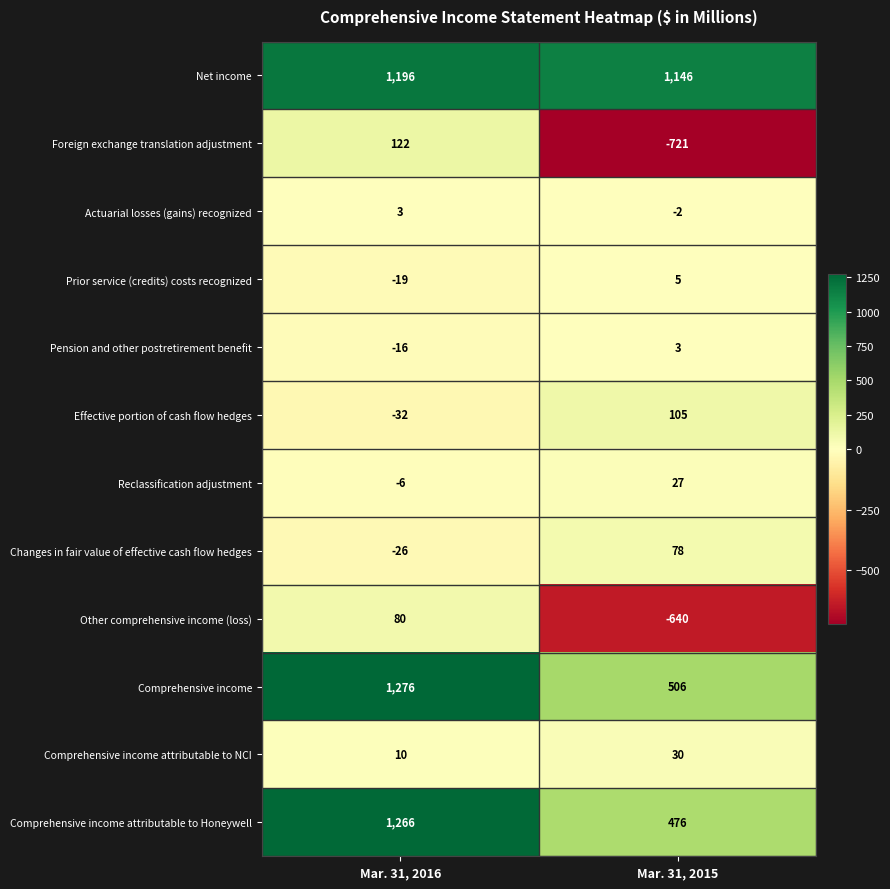

Reading left to right, what are all the values shown in this chart?

Net income: Mar. 31, 2016=1196	Mar. 31, 2015=1146
Foreign exchange translation adjustment: Mar. 31, 2016=122	Mar. 31, 2015=-721
Actuarial losses (gains) recognized: Mar. 31, 2016=3	Mar. 31, 2015=-2
Prior service (credits) costs recognized: Mar. 31, 2016=-19	Mar. 31, 2015=5
Pension and other postretirement benefit: Mar. 31, 2016=-16	Mar. 31, 2015=3
Effective portion of cash flow hedges: Mar. 31, 2016=-32	Mar. 31, 2015=105
Reclassification adjustment: Mar. 31, 2016=-6	Mar. 31, 2015=27
Changes in fair value of effective cash flow hedges: Mar. 31, 2016=-26	Mar. 31, 2015=78
Other comprehensive income (loss): Mar. 31, 2016=80	Mar. 31, 2015=-640
Comprehensive income: Mar. 31, 2016=1276	Mar. 31, 2015=506
Comprehensive income attributable to NCI: Mar. 31, 2016=10	Mar. 31, 2015=30
Comprehensive income attributable to Honeywell: Mar. 31, 2016=1266	Mar. 31, 2015=476